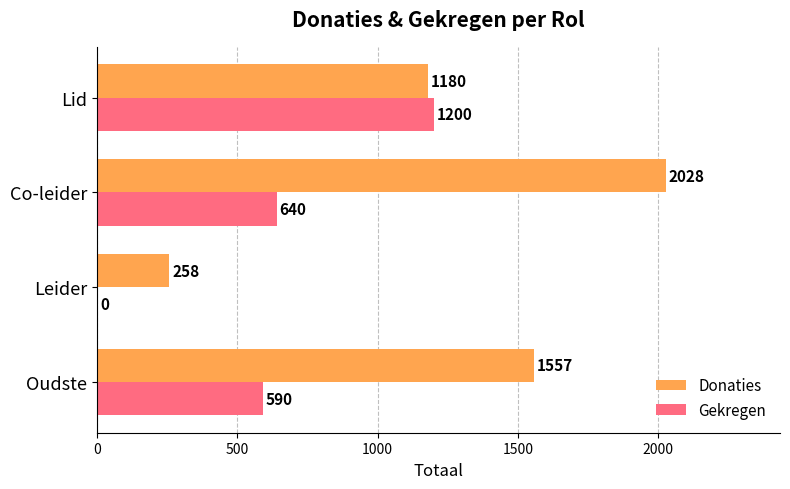

Which category has the highest value in the Donaties series?

Co-leider